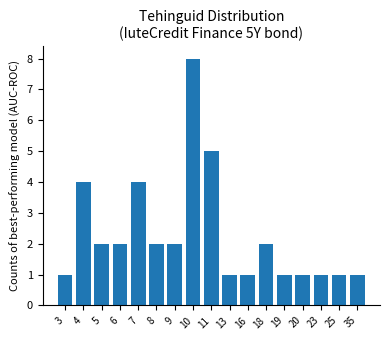

Reading left to right, list all the values displayed in this chart.

1	4	2	2	4	2	2	8	5	1	1	2	1	1	1	1	1